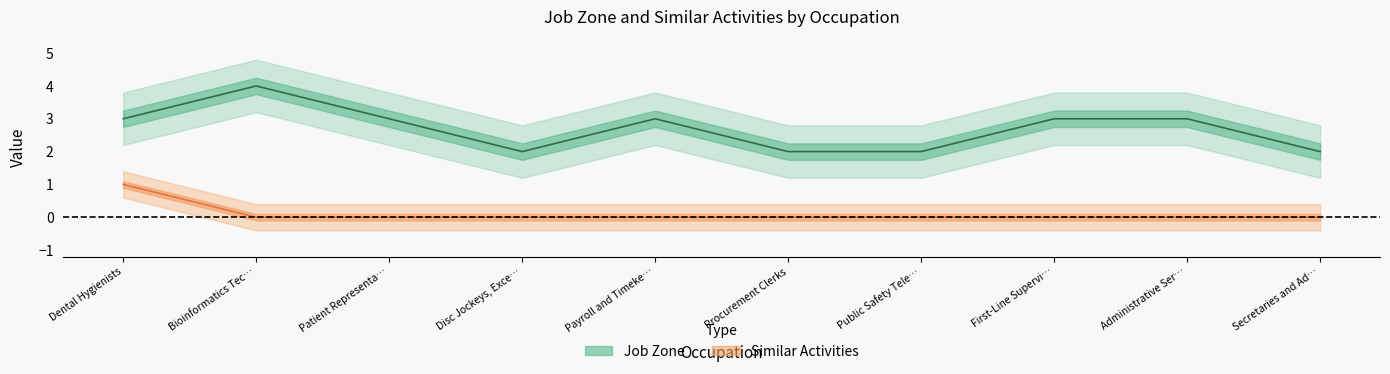

Count the Similar Activities values in the range 0 to 1.

10